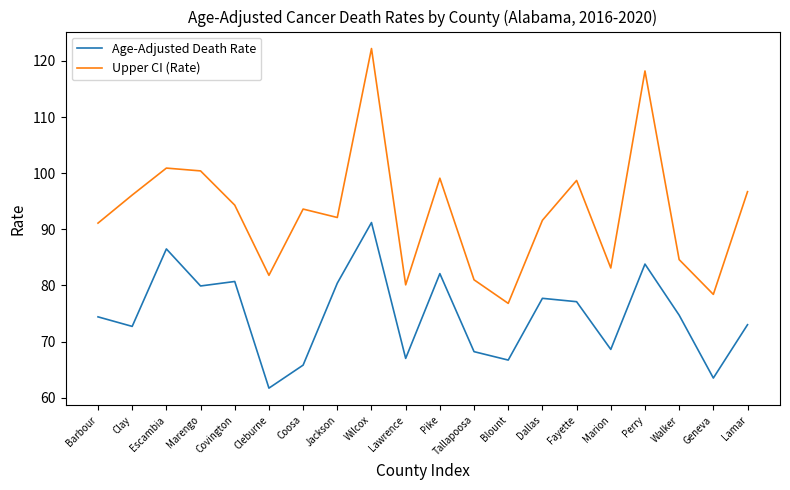

What is the total value across all series at Wilcox?

213.4